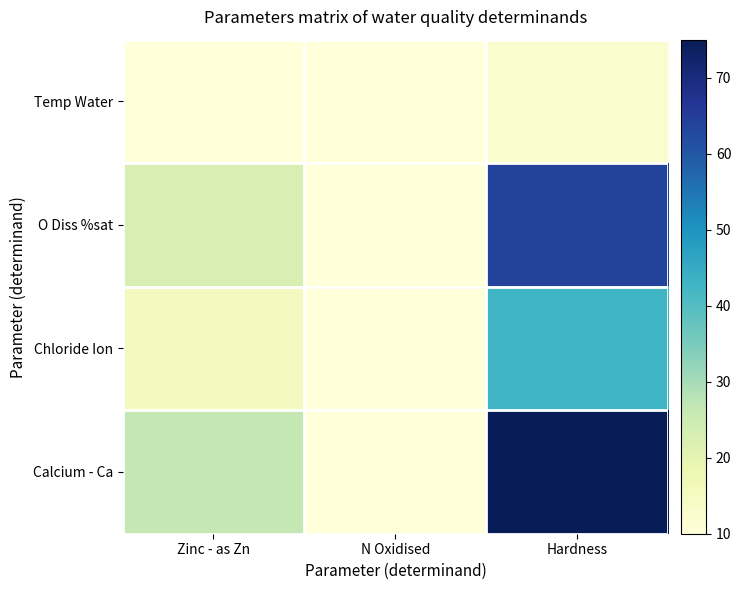

What is the total value across all series at N Oxidised?

4.0